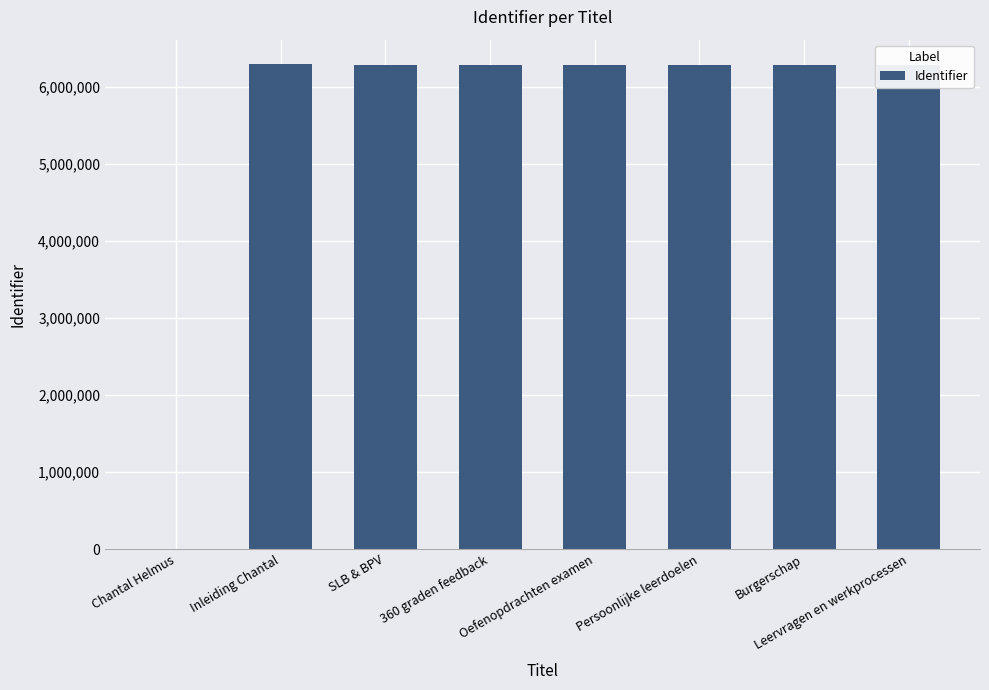

What is the maximum value shown in the chart?

6300823